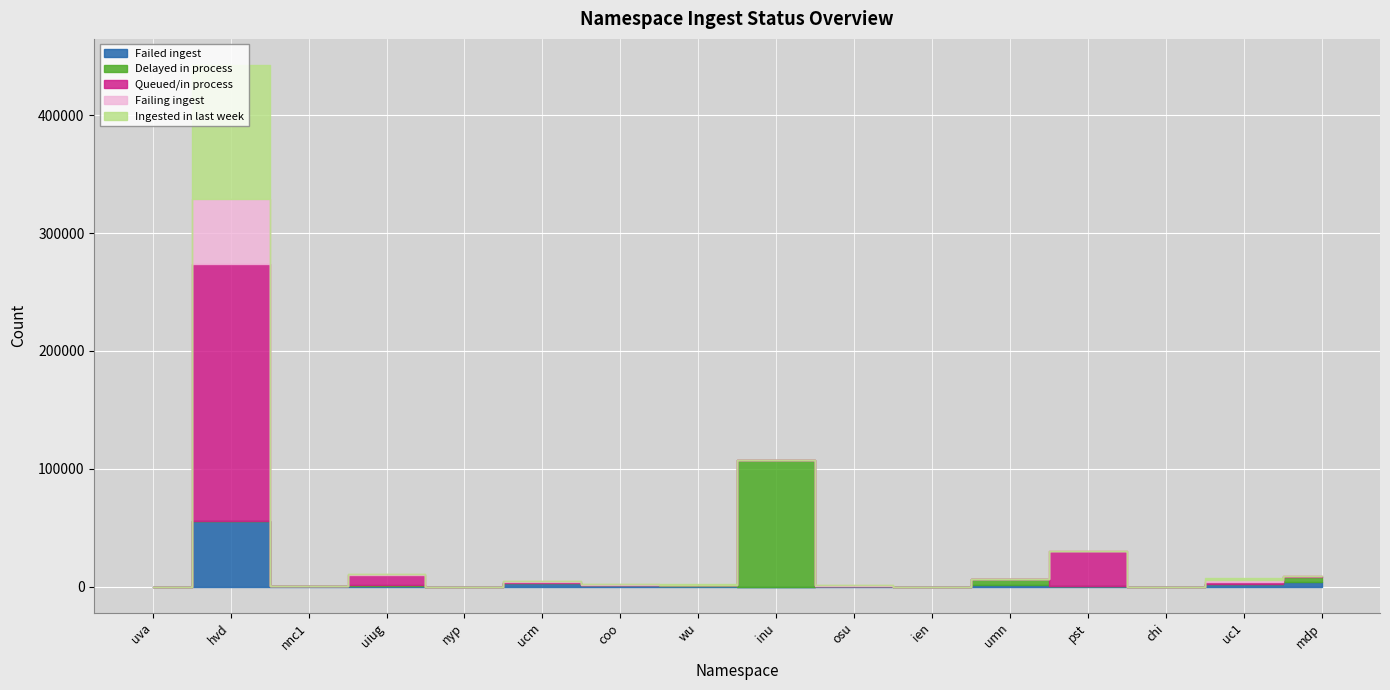

In Failing ingest, how many points are higher than both neighbors (excluding endpoints)?

5